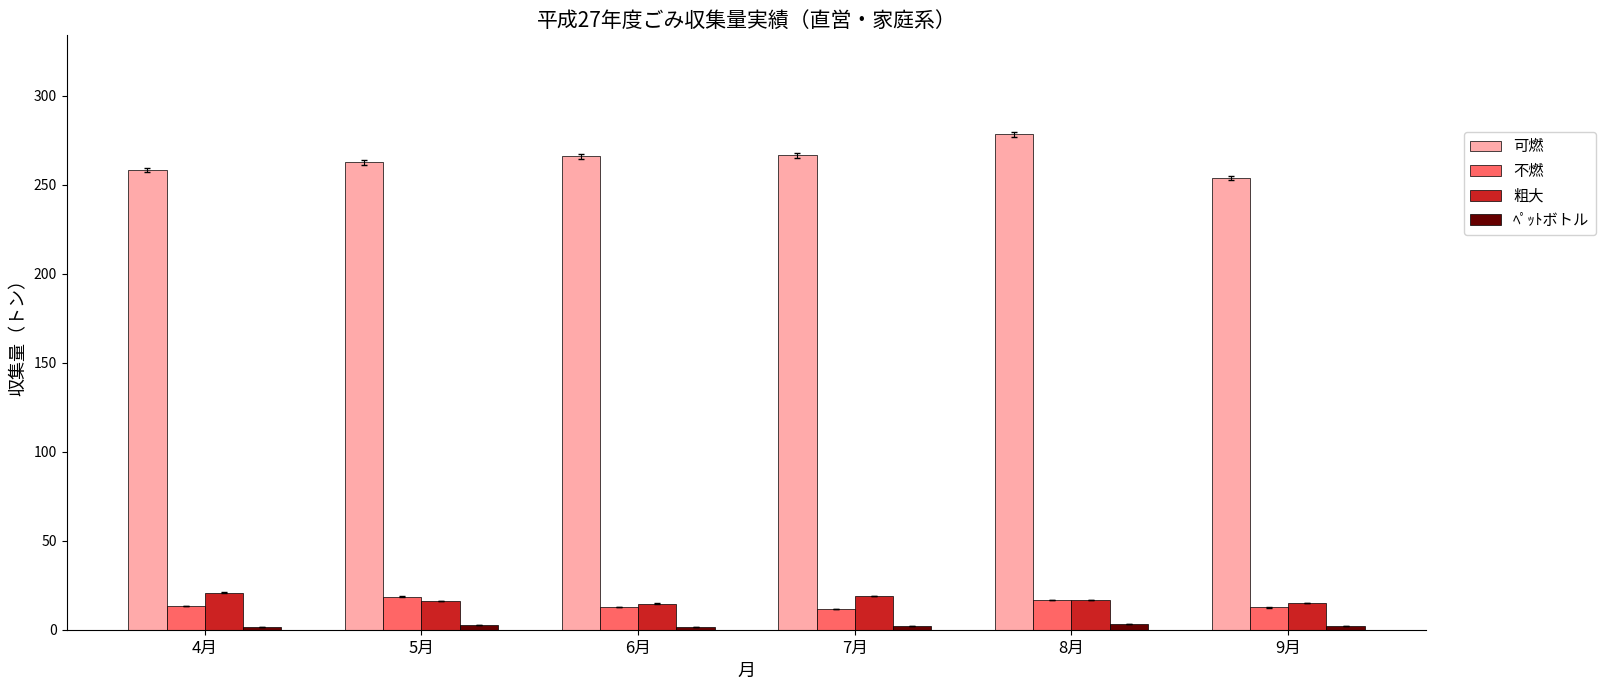

The value of 可燃 at 4月 is 258.4. True or false?

True